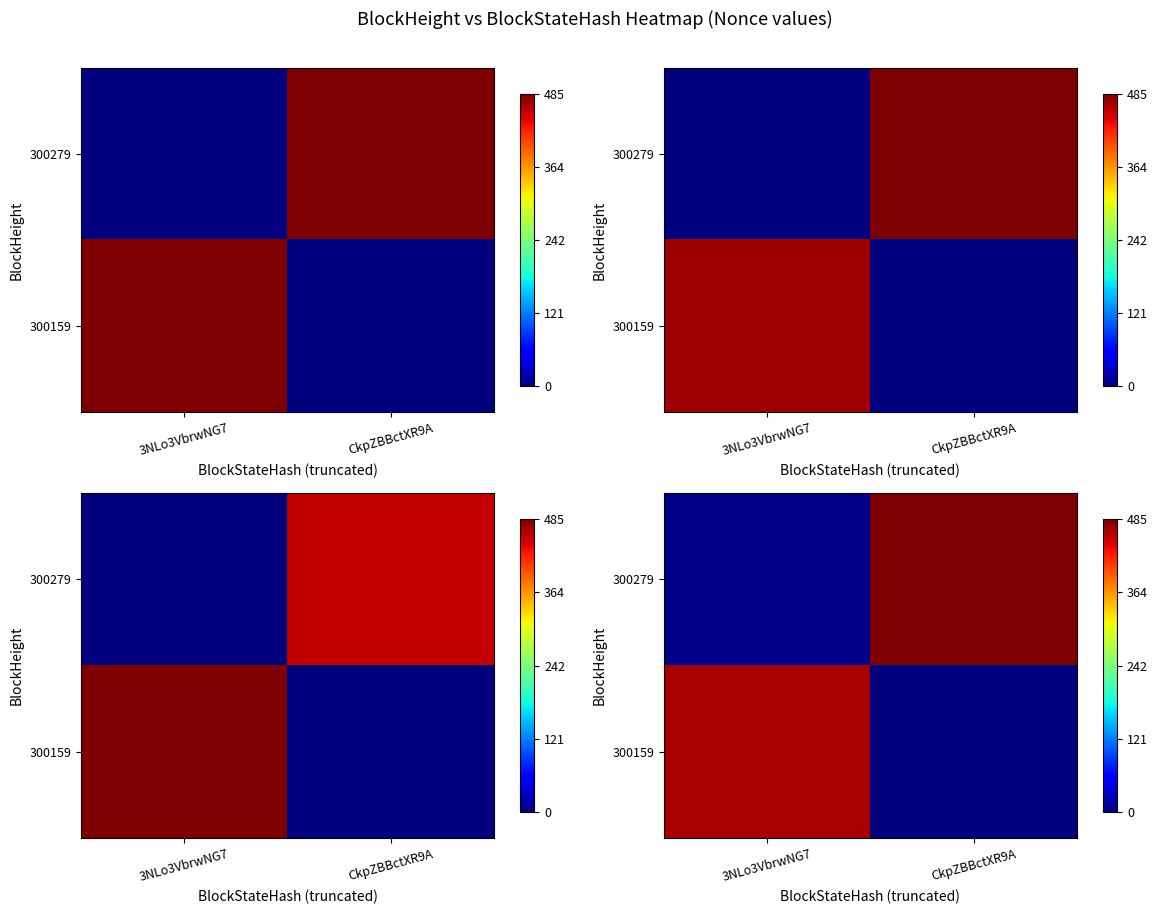

Which category has the lowest value in the row_0 series?

3NLo3VbrwNG7